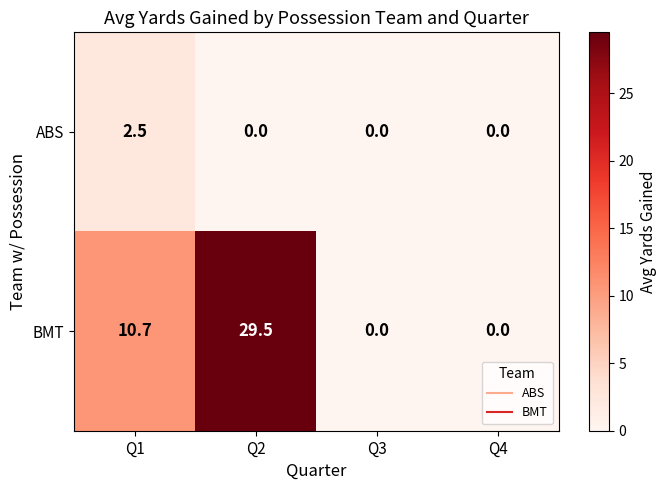

Which series changed the most between Q2 and Q3?

BMT